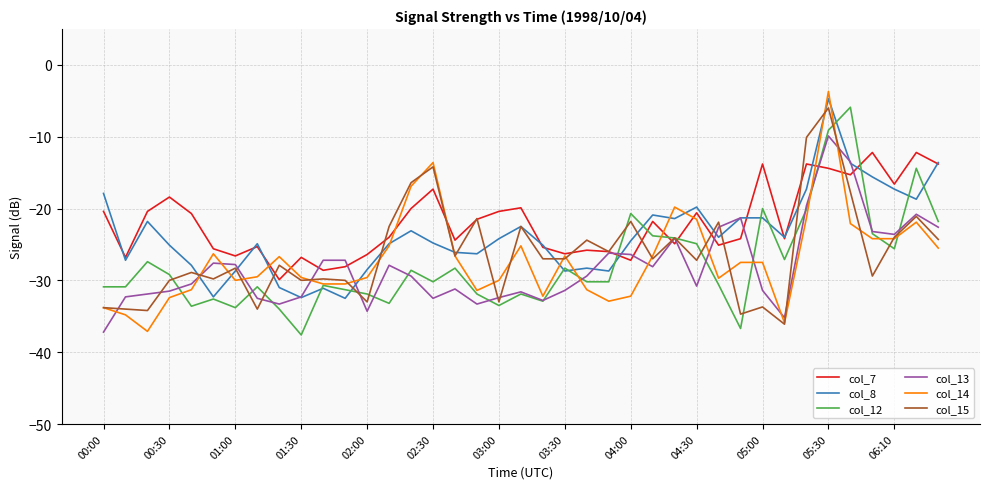

What is the maximum value shown in the chart?

-3.7